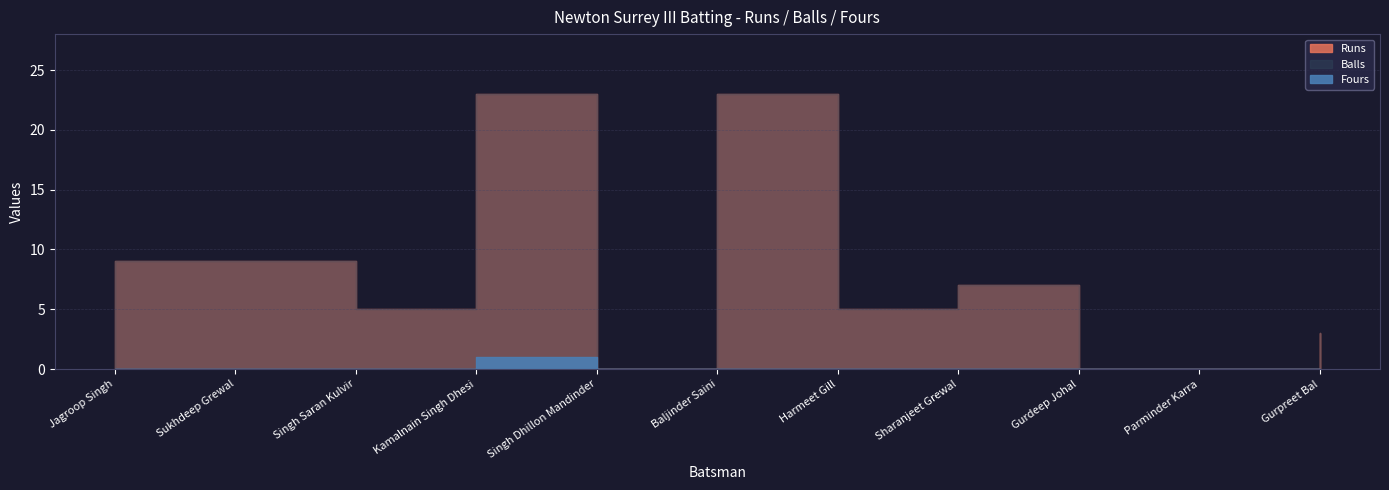

How many data points in Fours are above 0?

1